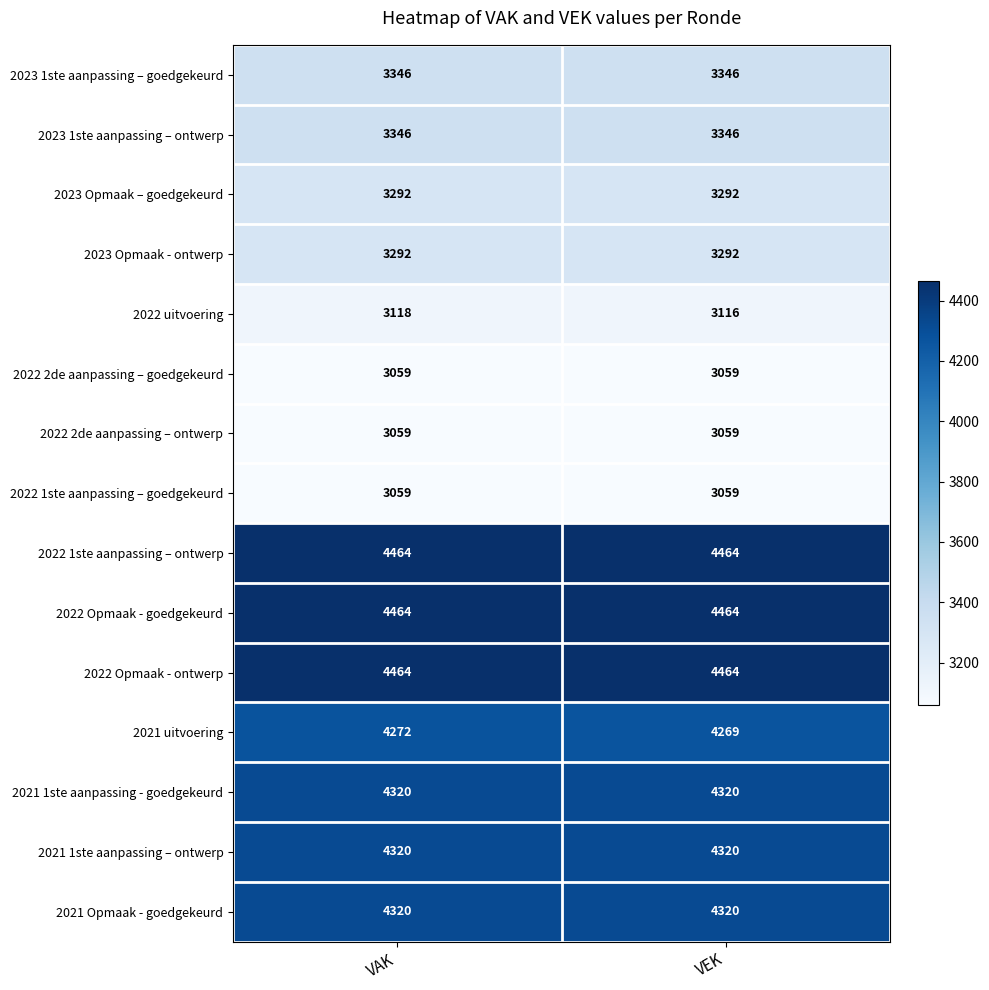

What is the sum of all 2023 Opmaak - ontwerp values?

6584